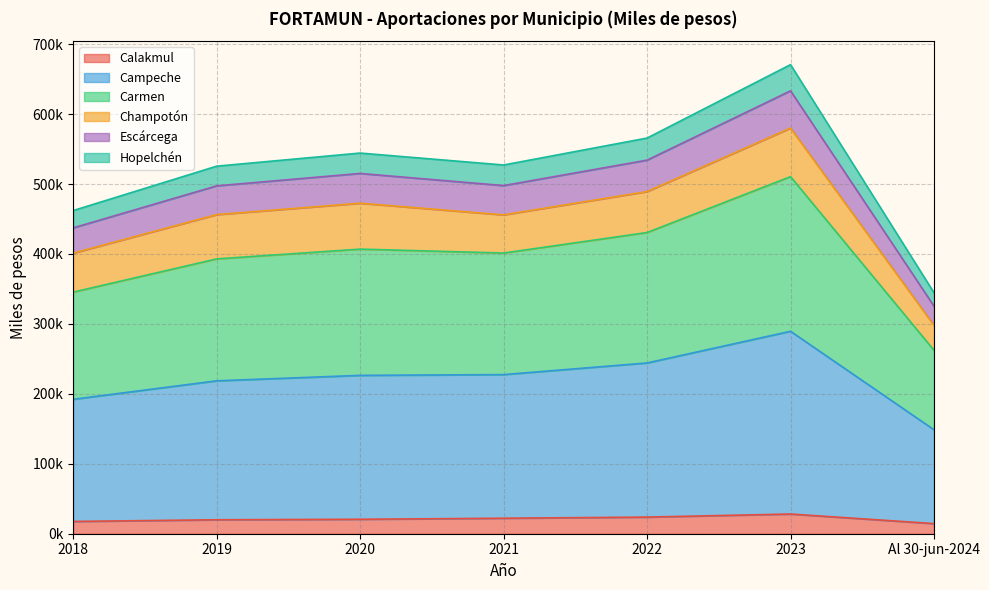

True or false: Escárcega has a value of 412628.1 at Al 30-jun-2024.

False